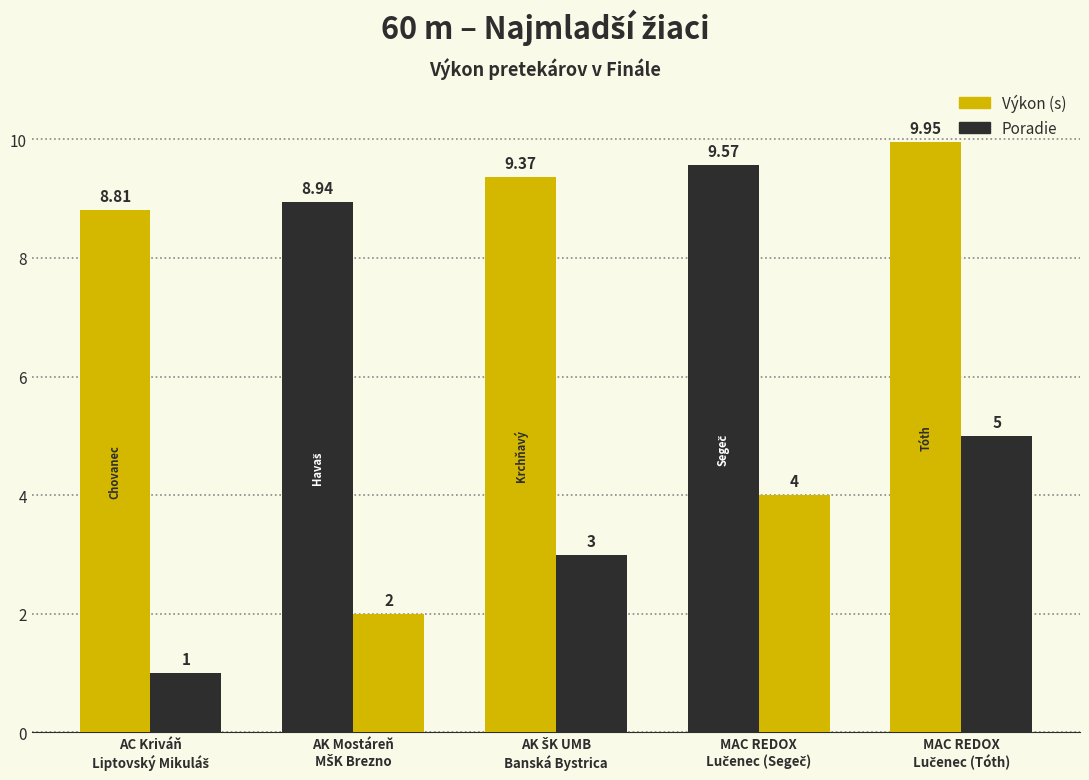

Which series changed the most between AC Kriváň
Liptovský Mikuláš and AK Mostáreň
MŠK Brezno?

Poradie